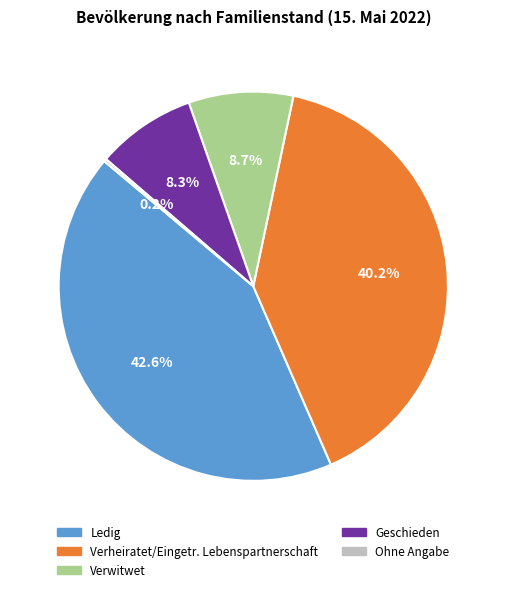

To the nearest percent, what percentage of the pie is Verwitwet?

9%